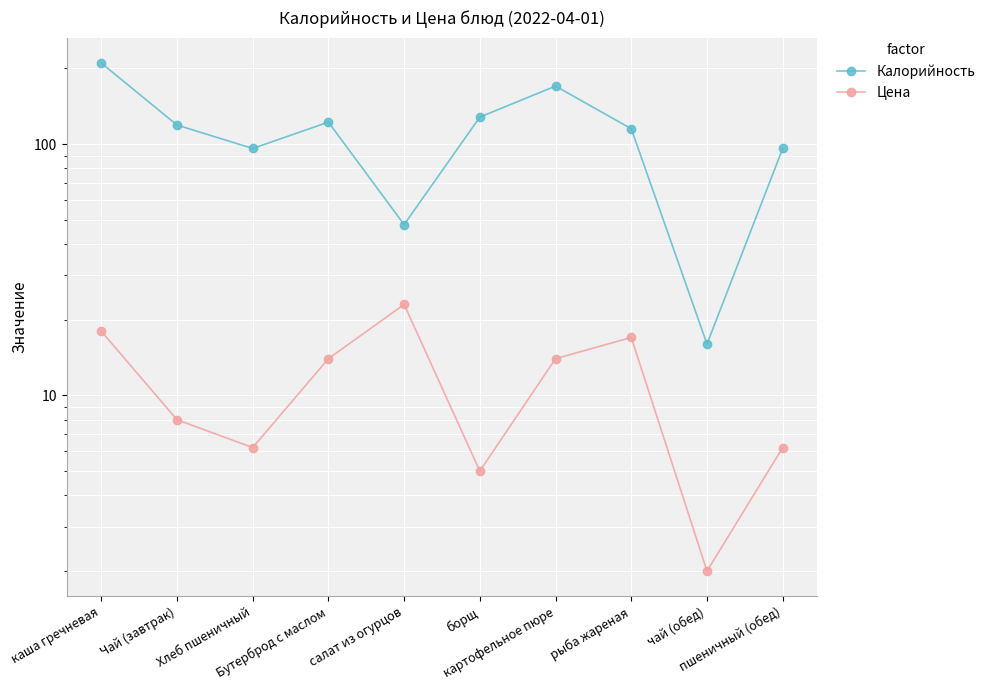

In Цена, how many points are lower than both neighbors (excluding endpoints)?

3